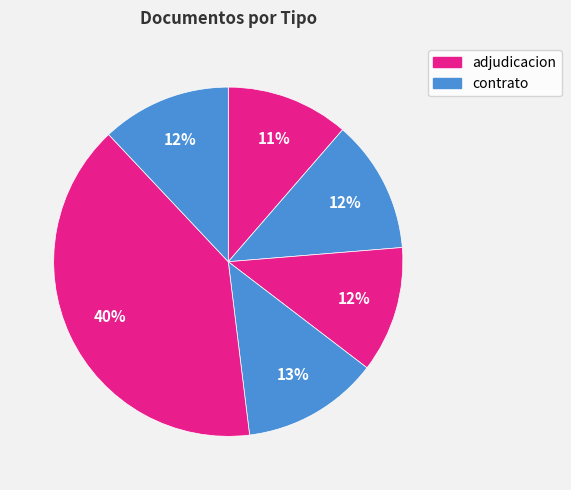

Does any single category account for the majority?

No